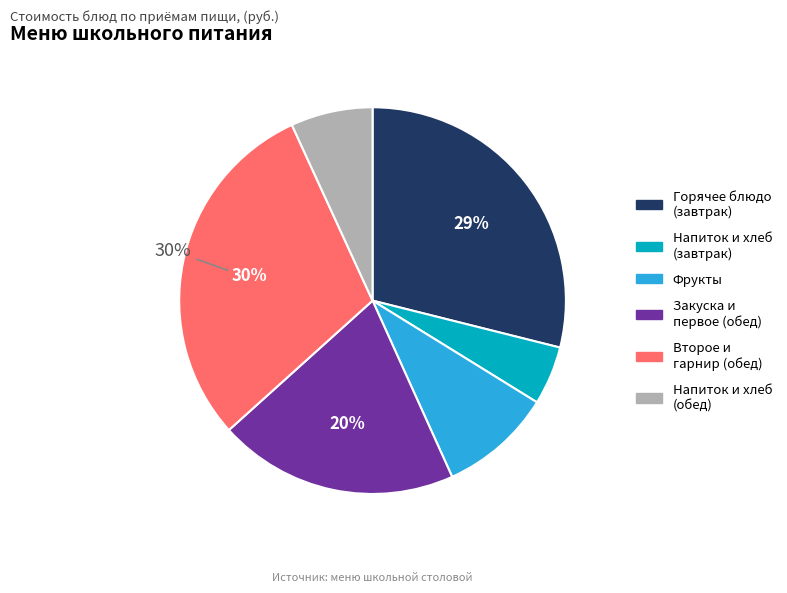

Is there any slice that represents more than half of the pie?

No